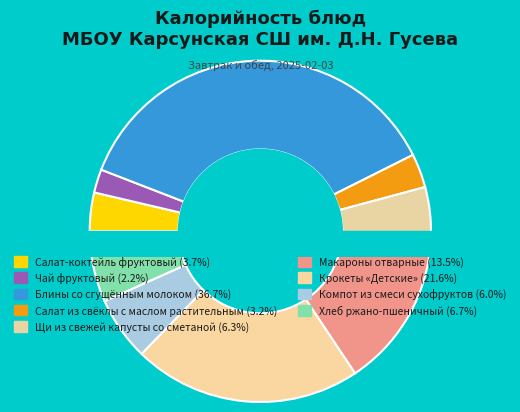

To the nearest percent, what is the average slice percentage?

11%